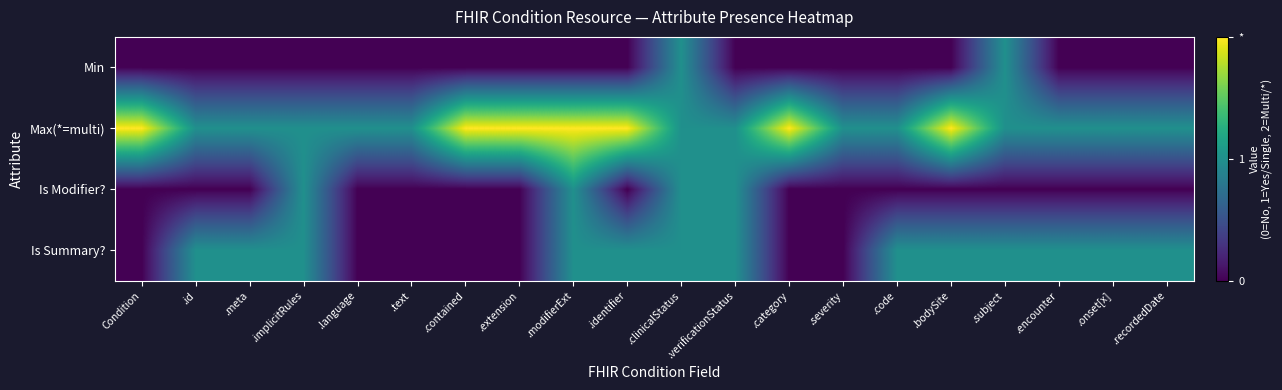

How many series are shown in this chart?

4